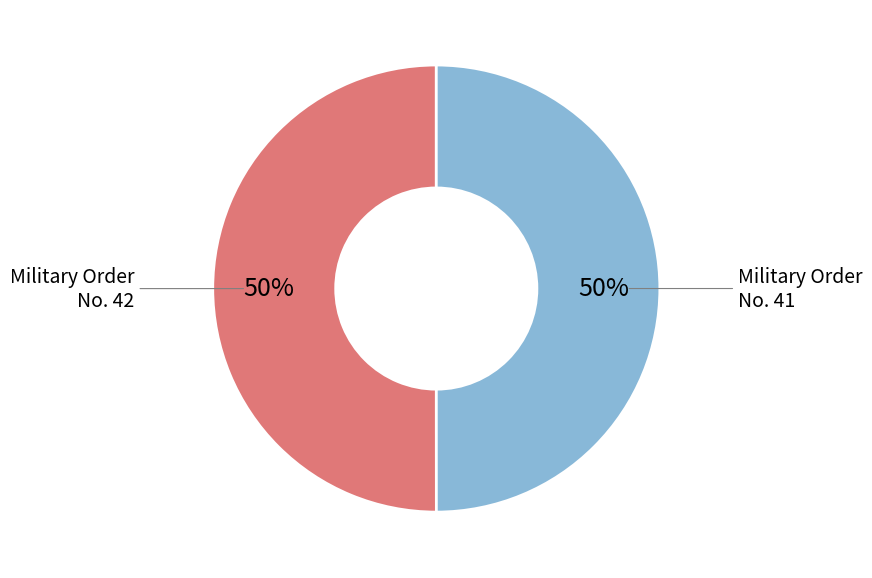

To the nearest percent, what is the combined percentage of Military Order No. 42 and Military Order No. 41?

100%